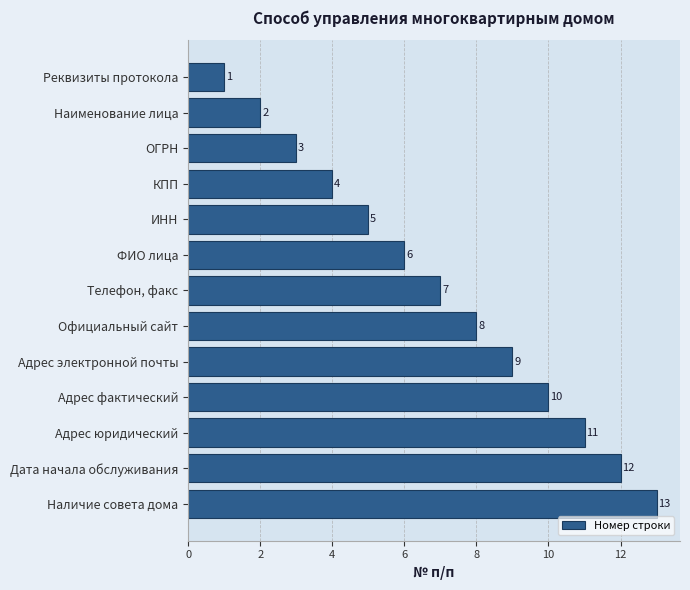

What is the value of the 11th bar from the top?

11